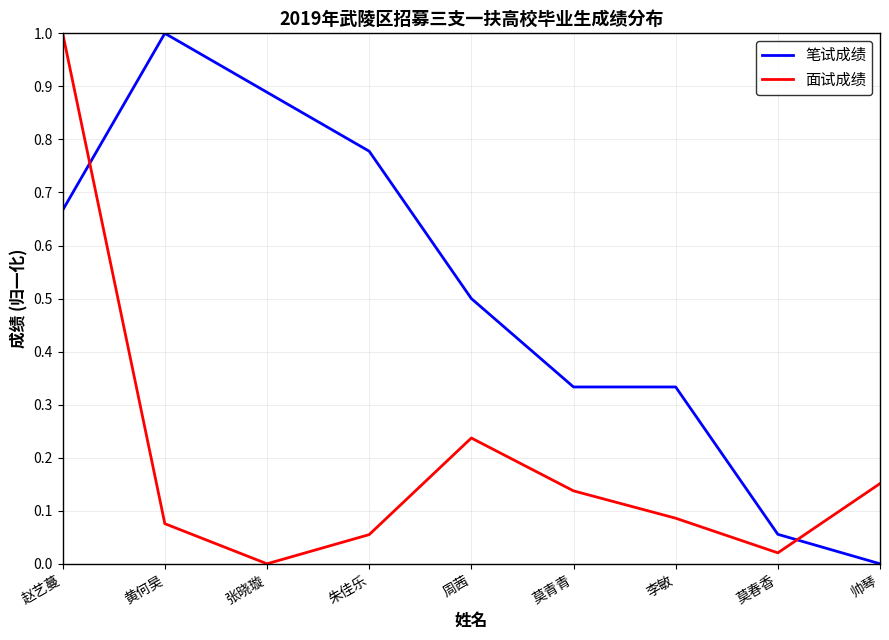

What position from the left is 周茜?

5